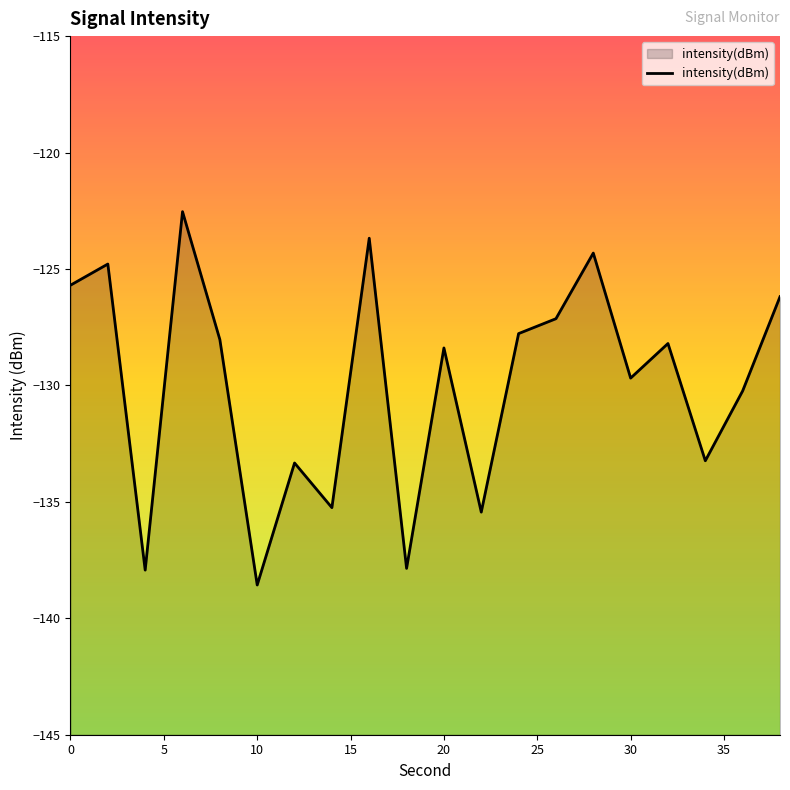

List the labels in order of value, smallest first.

10, 4, 18, 22, 14, 12, 34, 36, 30, 20, 32, 8, 24, 26, 38, 0, 2, 28, 16, 6